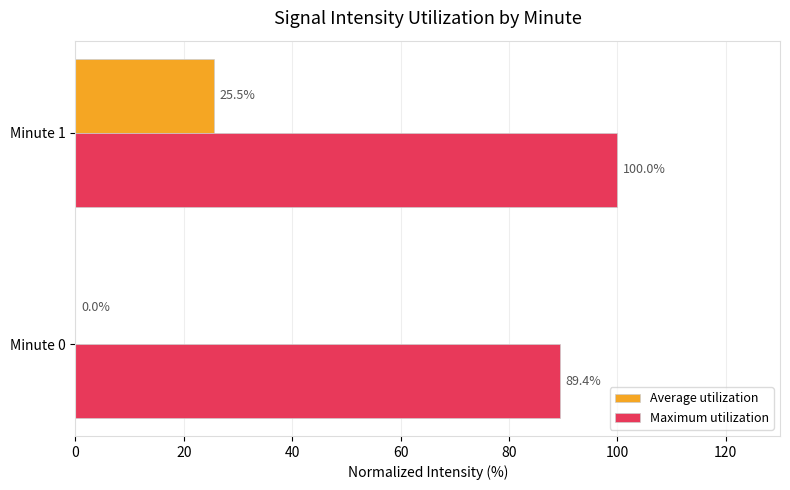

Which series changed the most between Minute 0 and Minute 1?

Average utilization